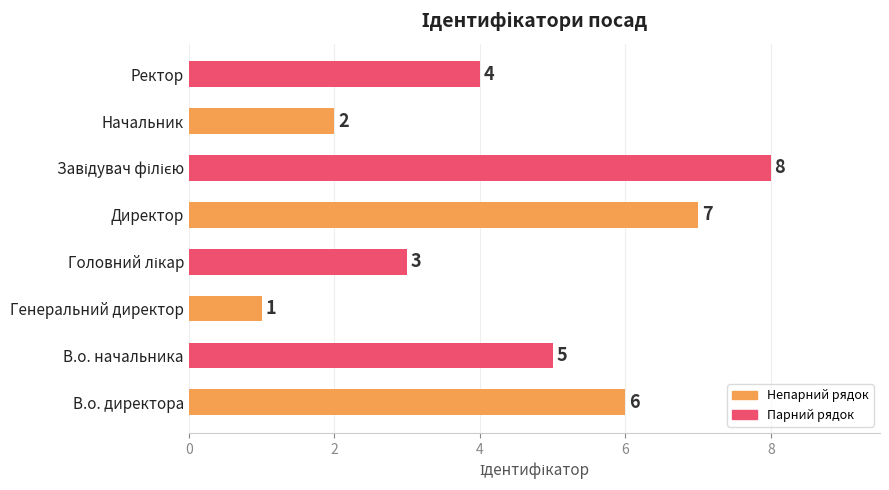

What is the maximum value shown in the chart?

8